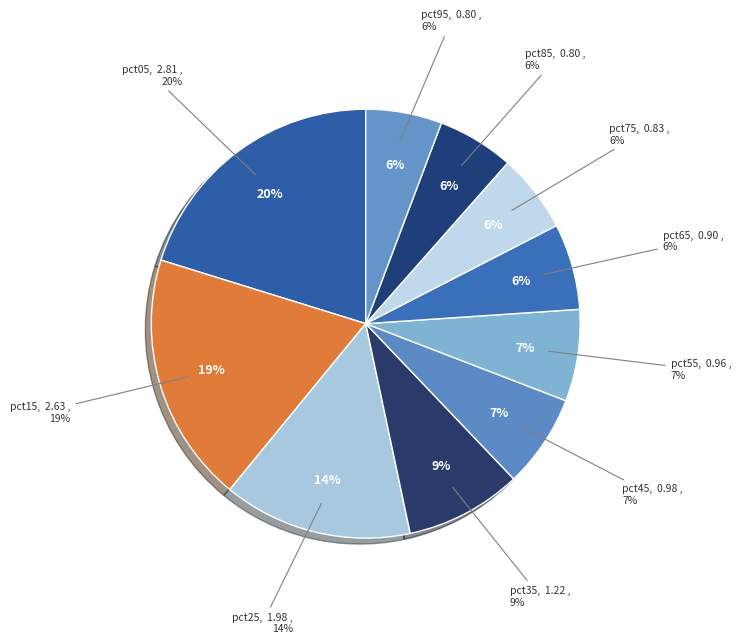

How many segments does this pie chart have?

10